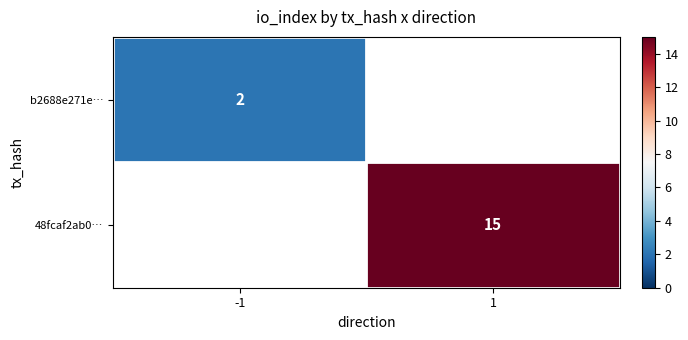

The value of 48fcaf2ab0… at 1 is 20. True or false?

False